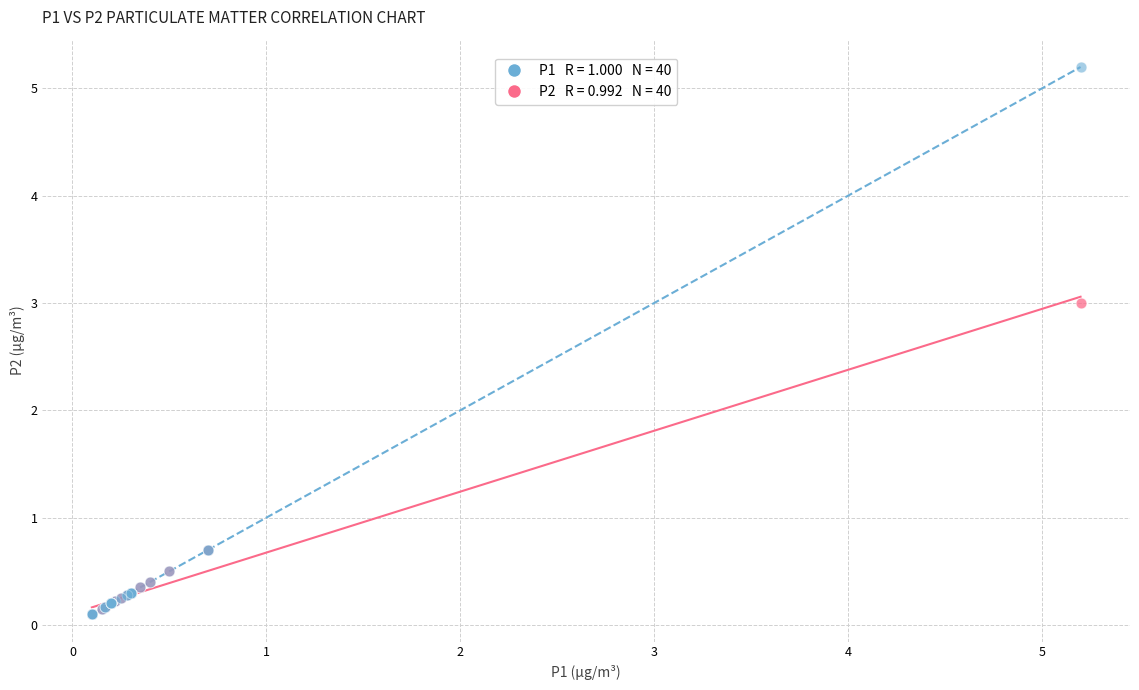

Across all series, what Y value is closest to 2?

3.0